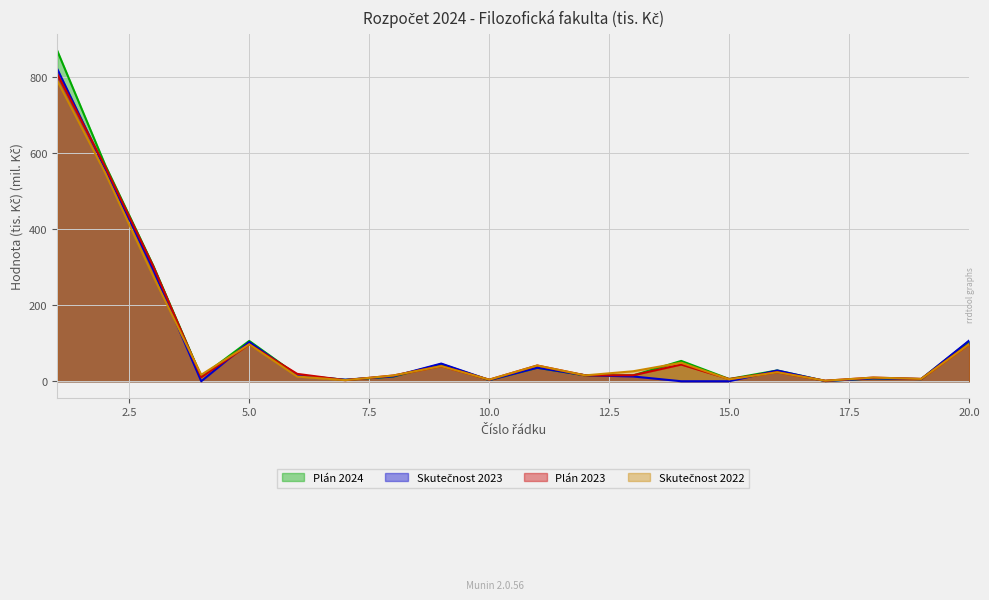

List the series in order of their peak value, lowest first.

Skutečnost 2022, Plán 2023, Skutečnost 2023, Plán 2024